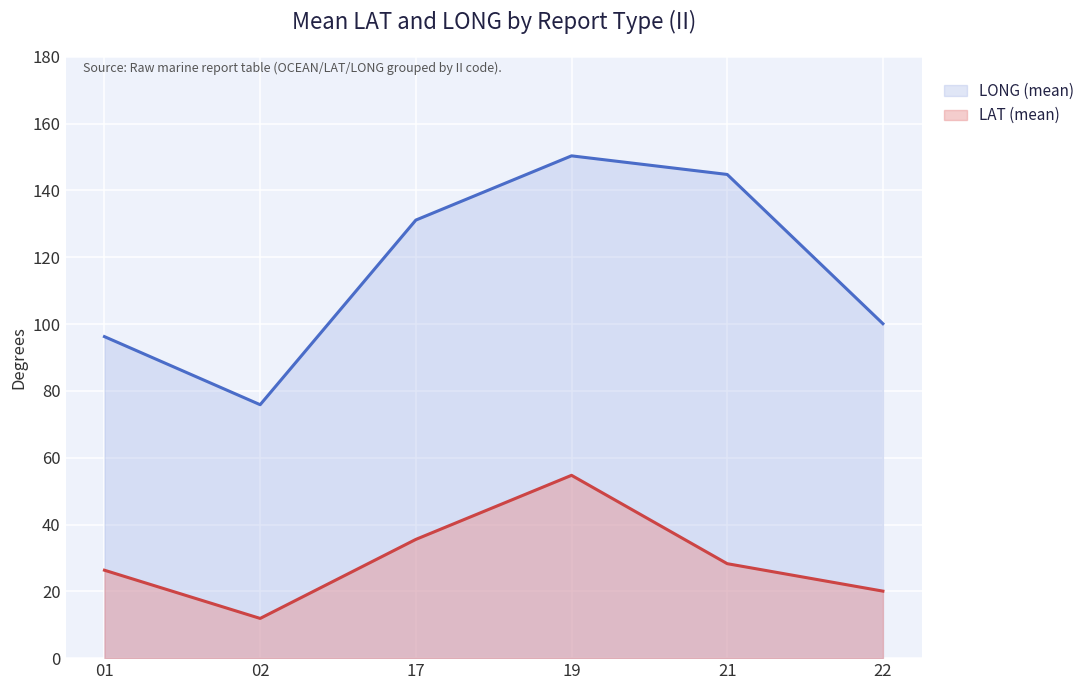

Which series changed the most between 01 and 17?

LONG (mean)